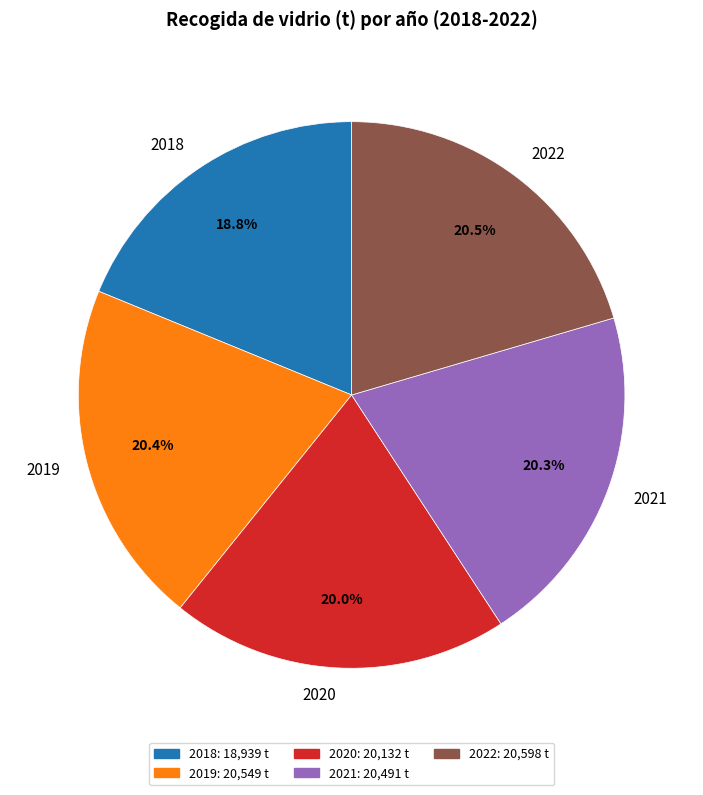

Which slice is the smallest?

2018